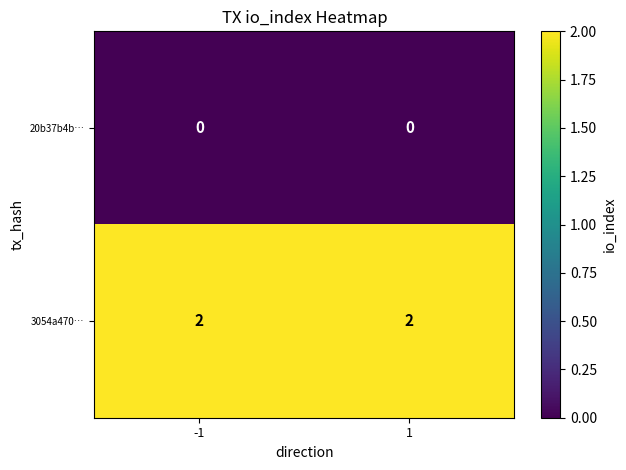

Which series has the largest total across all categories?

3054a470…